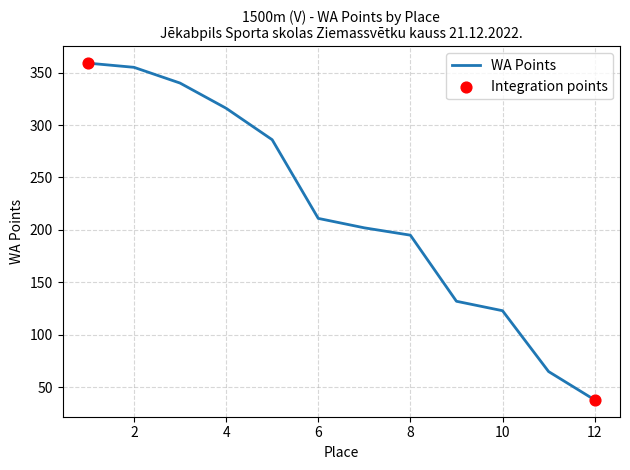

What is the greatest value displayed?

359